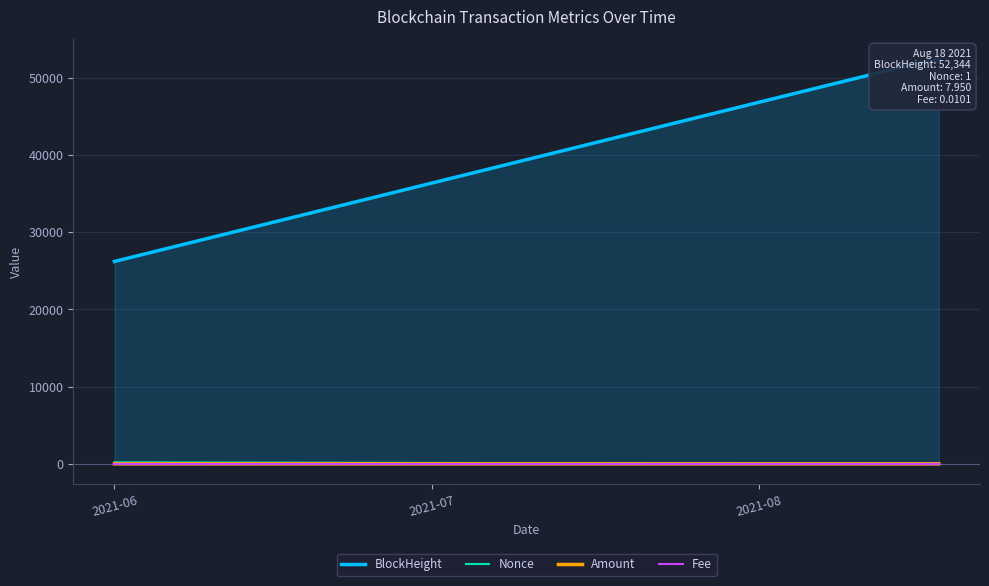

What is the highest value of the Amount series?

11.0